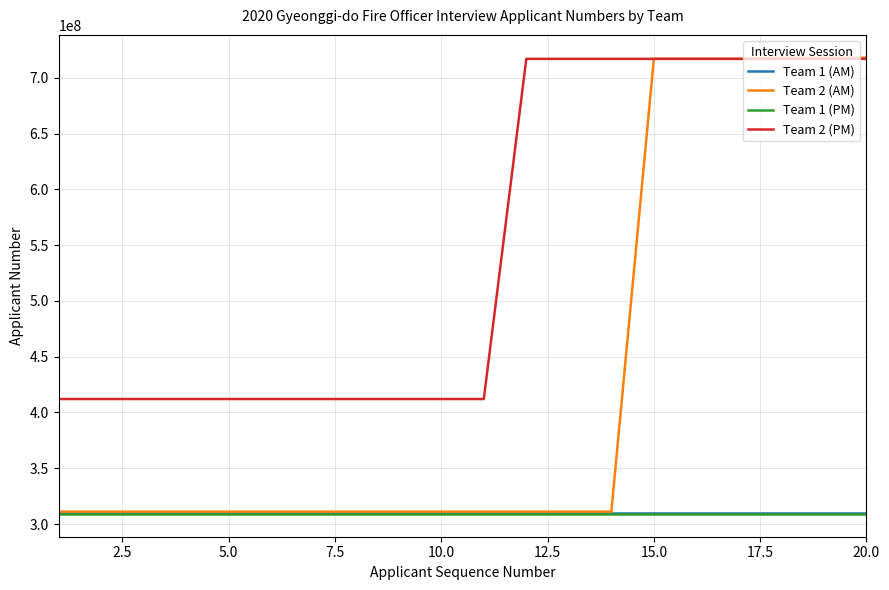

What are all the series names shown in the legend?

Team 1 (AM), Team 2 (AM), Team 1 (PM), Team 2 (PM)